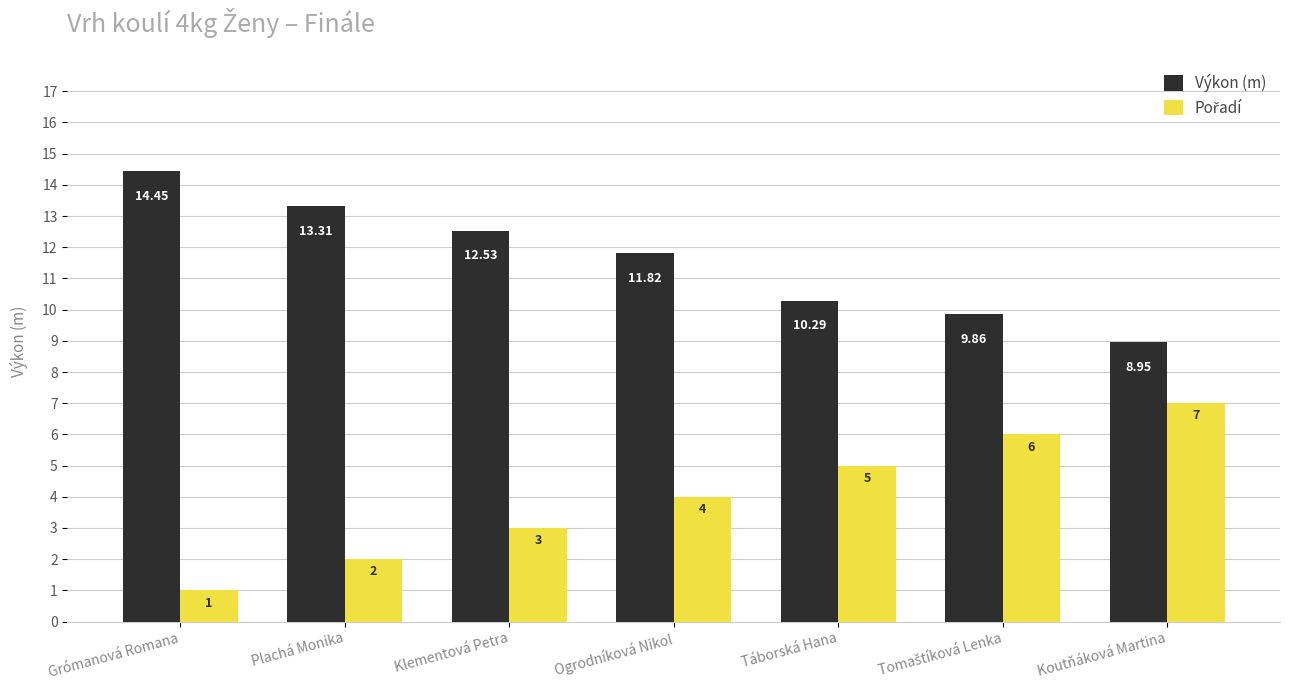

Which category has the highest value across all series?

Grómanová Romana